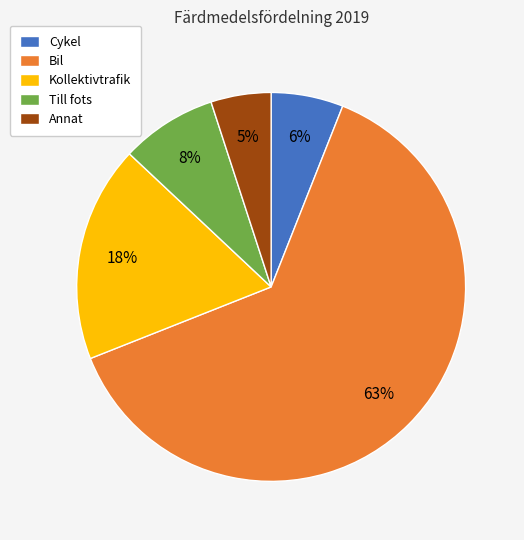

To the nearest percent, what is the average slice percentage?

20%